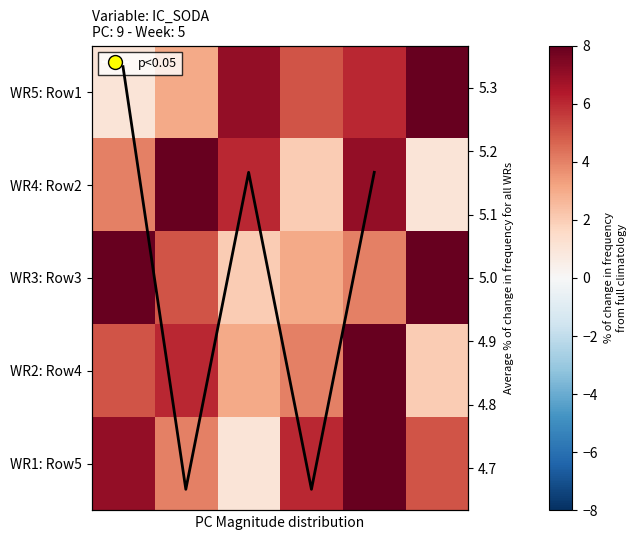

The Row4 series shows 2 at 5. True or false?

True